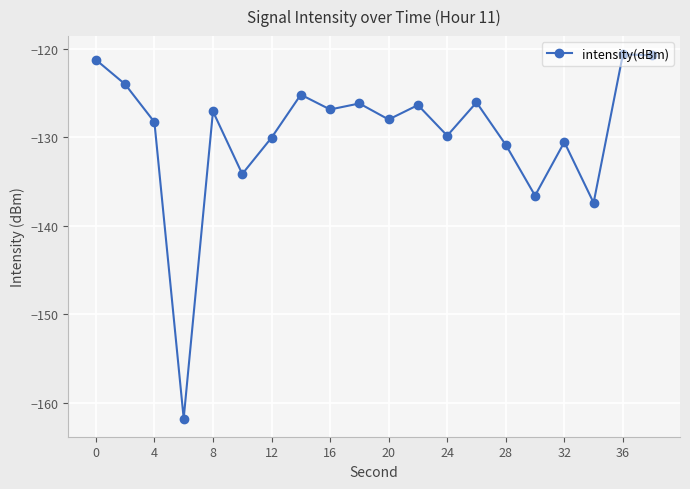

What is the maximum value shown in the chart?

-120.6